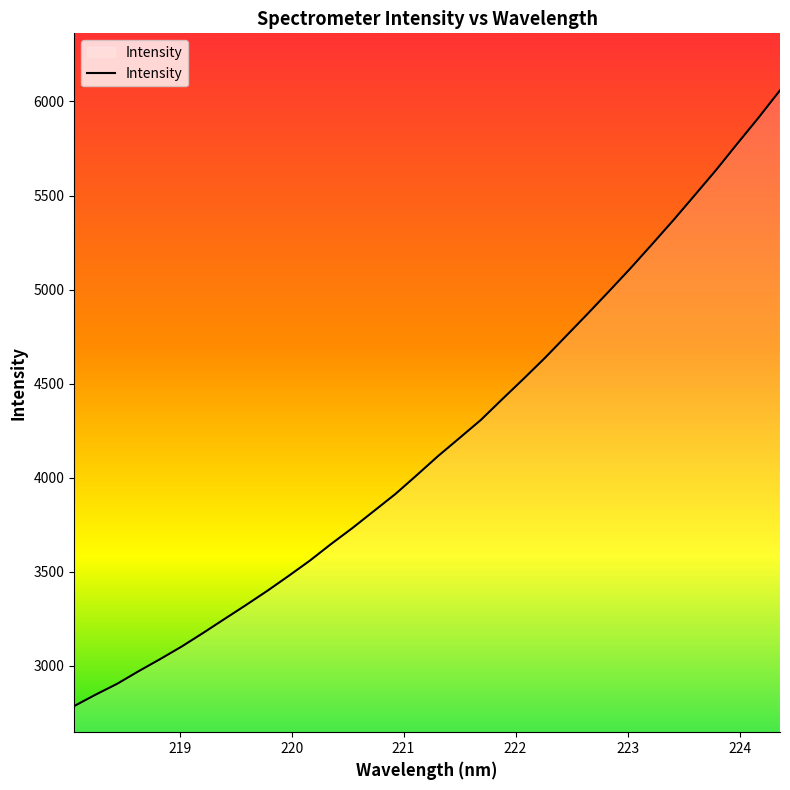

Count the number of categories in the chart.

34